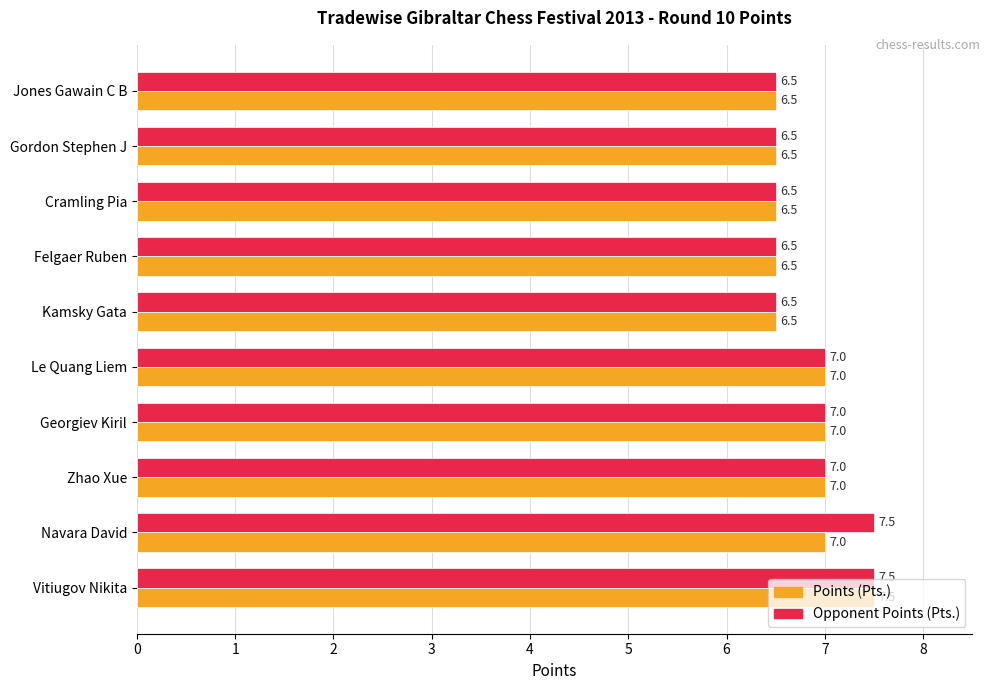

What is the smallest value displayed?

6.5